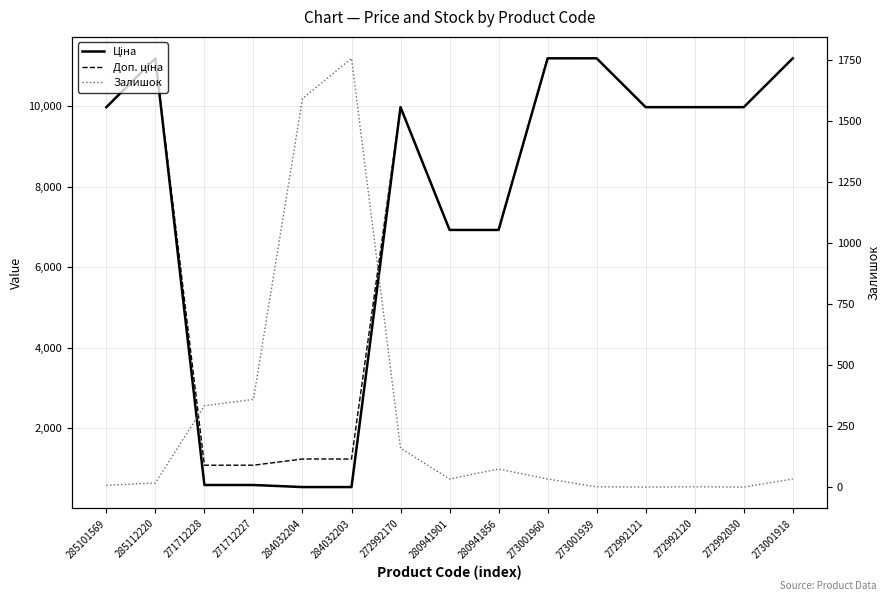

At which label does Ціна first exceed 9974?

285101569